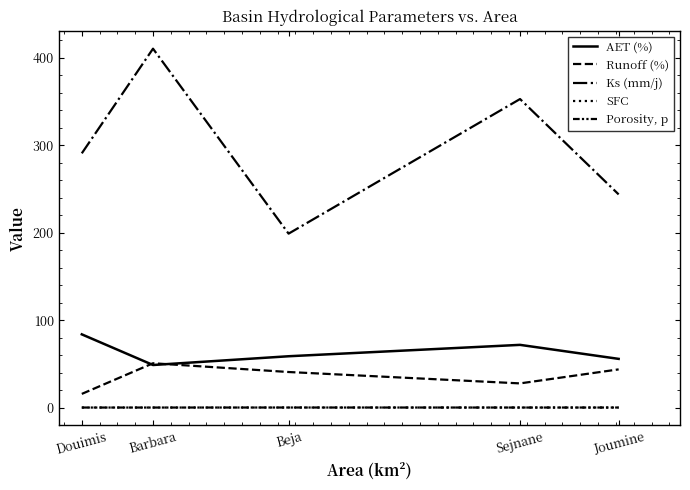

Reading right to left, extract all data points from this chart.

AET (%): 56.0	72.0	59.0	49.0	84.0
Runoff (%): 44.0	28.0	41.0	51.0	16.0
Ks (mm/j): 243.8	352.7	199.0	410.2	290.7
SFC: 0.4	0.4	0.5	0.4	0.4
Porosity, p: 0.4	0.4	0.5	0.4	0.4